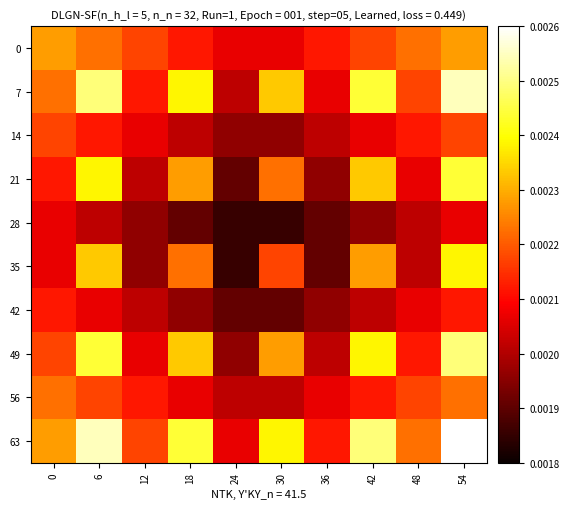

Which label corresponds to the largest value in the chart?

54